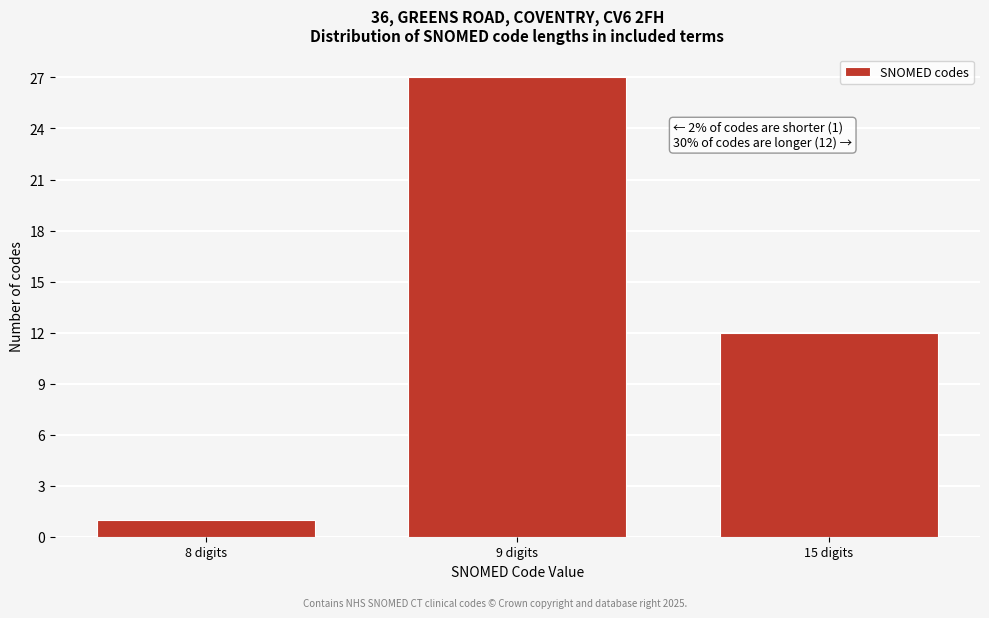

Reading right to left, what are all the values shown in this chart?

15 digits=12	9 digits=27	8 digits=1